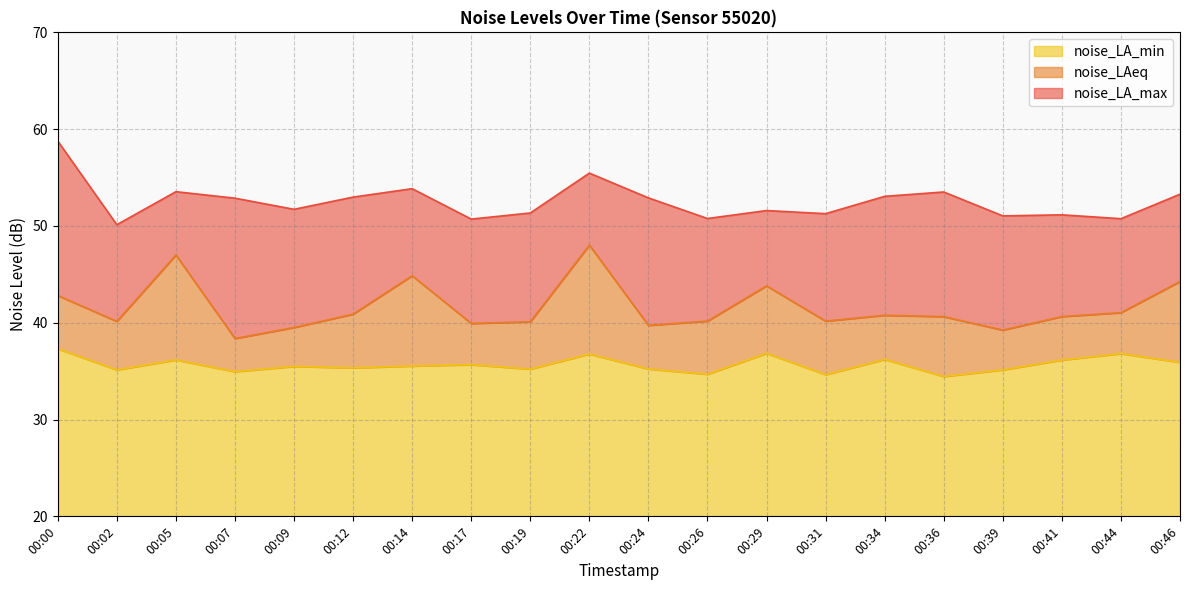

Reading left to right, list all the values displayed in this chart.

noise_LA_max: 00:00=58.8	00:02=50.1	00:05=53.5	00:07=52.9	00:09=51.7	00:12=53.0	00:14=53.9	00:17=50.7	00:19=51.3	00:22=55.5	00:24=52.9	00:26=50.8	00:29=51.6	00:31=51.3	00:34=53.1	00:36=53.5	00:39=51.0	00:41=51.1	00:44=50.8	00:46=53.3
noise_LAeq: 00:00=42.8	00:02=40.1	00:05=47.0	00:07=38.4	00:09=39.5	00:12=40.9	00:14=44.9	00:17=39.9	00:19=40.1	00:22=48.0	00:24=39.7	00:26=40.2	00:29=43.8	00:31=40.2	00:34=40.8	00:36=40.6	00:39=39.2	00:41=40.6	00:44=41.0	00:46=44.3
noise_LA_min: 00:00=37.3	00:02=35.1	00:05=36.2	00:07=35.0	00:09=35.5	00:12=35.3	00:14=35.5	00:17=35.7	00:19=35.2	00:22=36.8	00:24=35.2	00:26=34.7	00:29=36.8	00:31=34.6	00:34=36.2	00:36=34.5	00:39=35.1	00:41=36.1	00:44=36.8	00:46=35.9